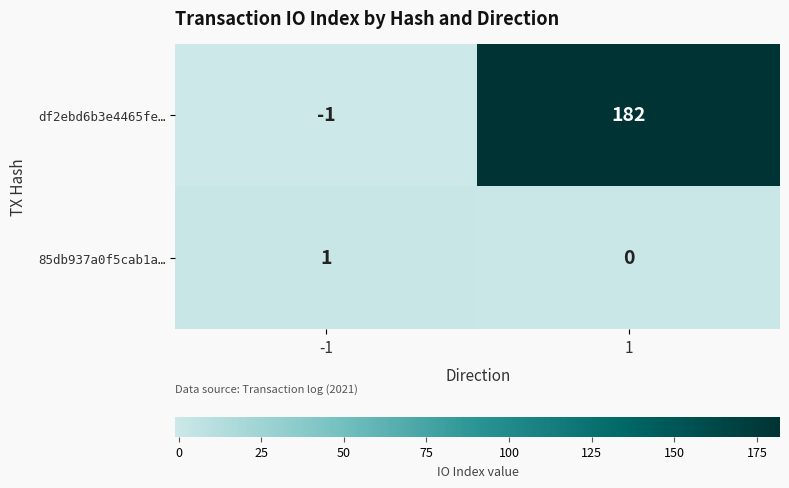

The value of 85db937a0f5cab1a… at 1 is -1. True or false?

False